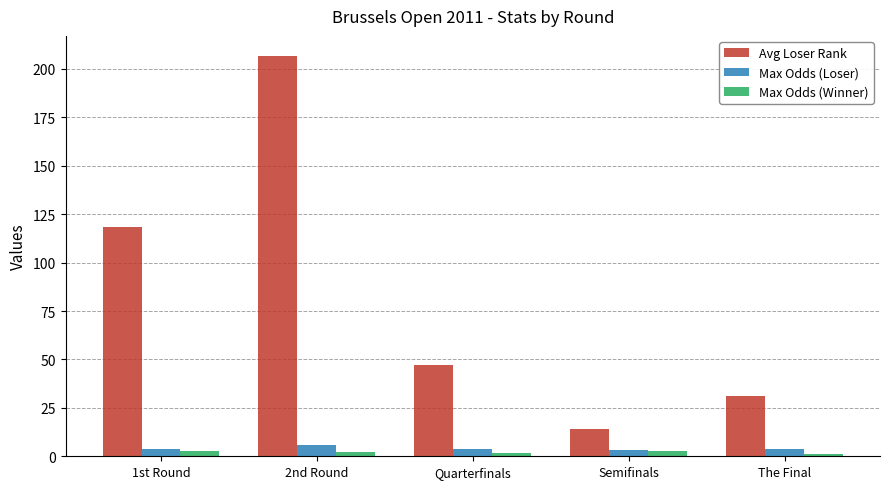

What is the difference between the highest and lowest values at Quarterfinals?

45.7